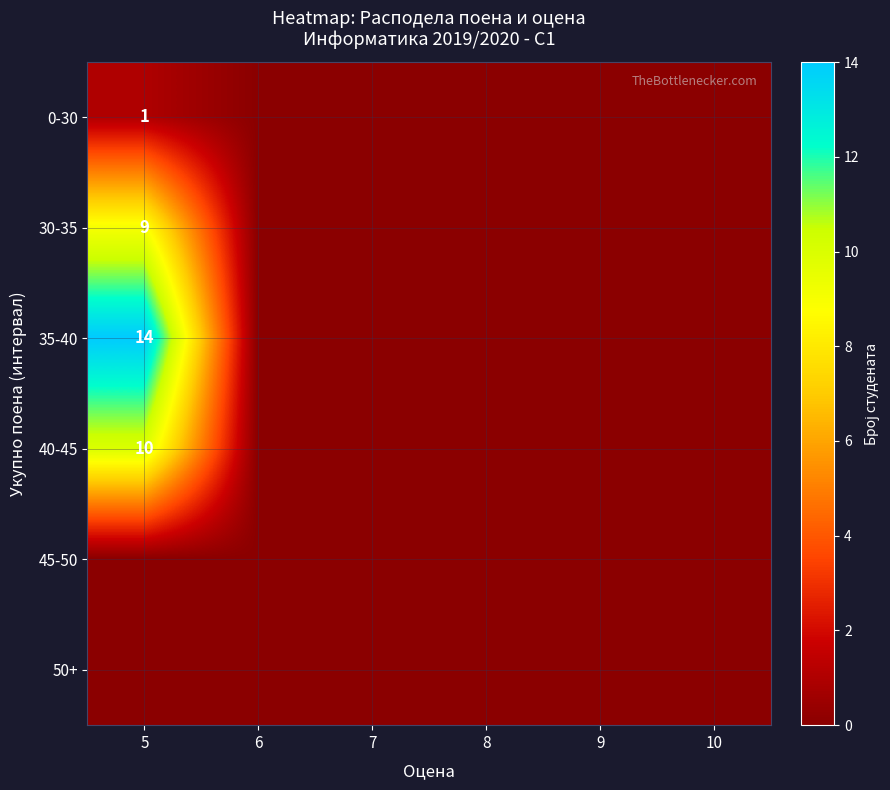

Count the number of categories in the chart.

6